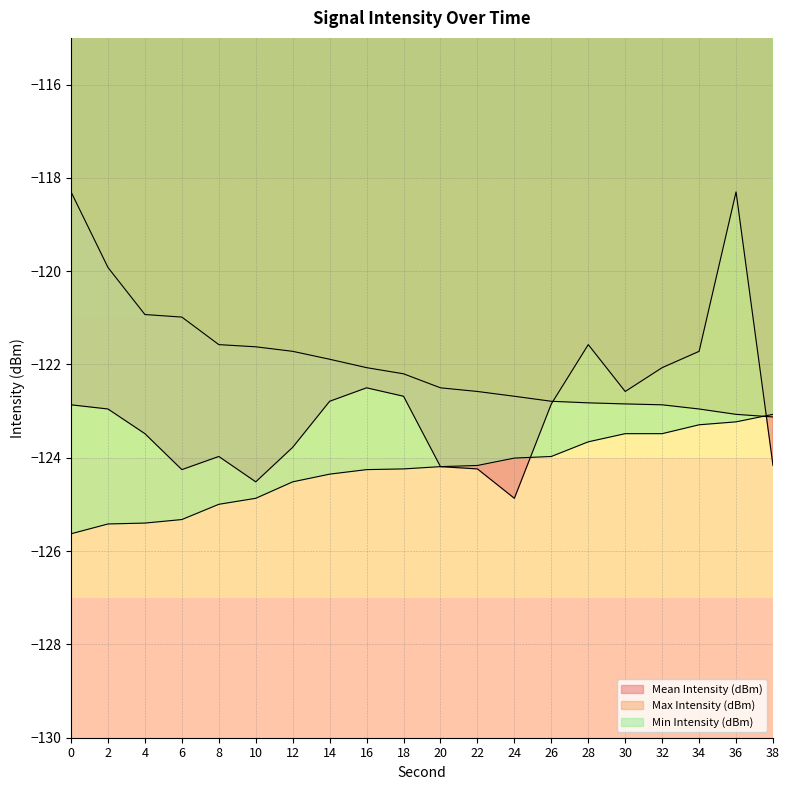

Which series changed the most between 0 and 36?

Max Intensity (dBm)